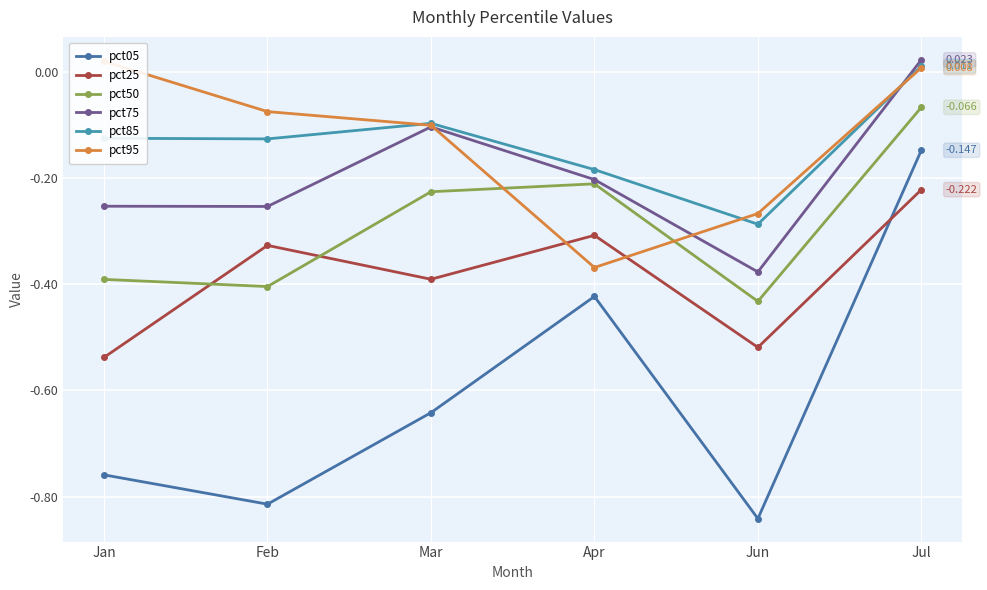

What is the label of the 1st point from the right?

Jul